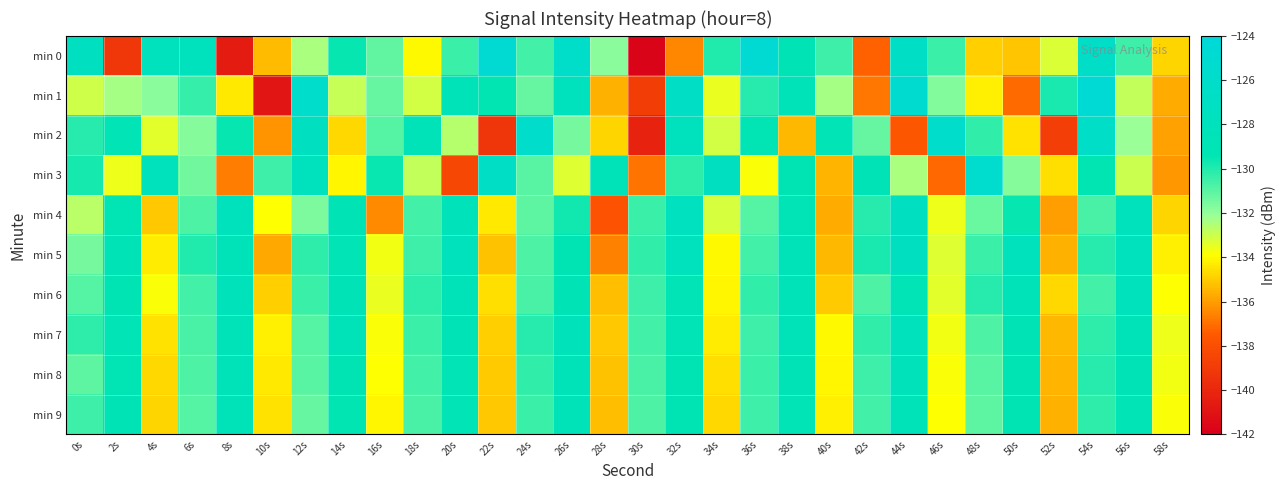

What is the difference between the highest and lowest values at 38s?

6.9